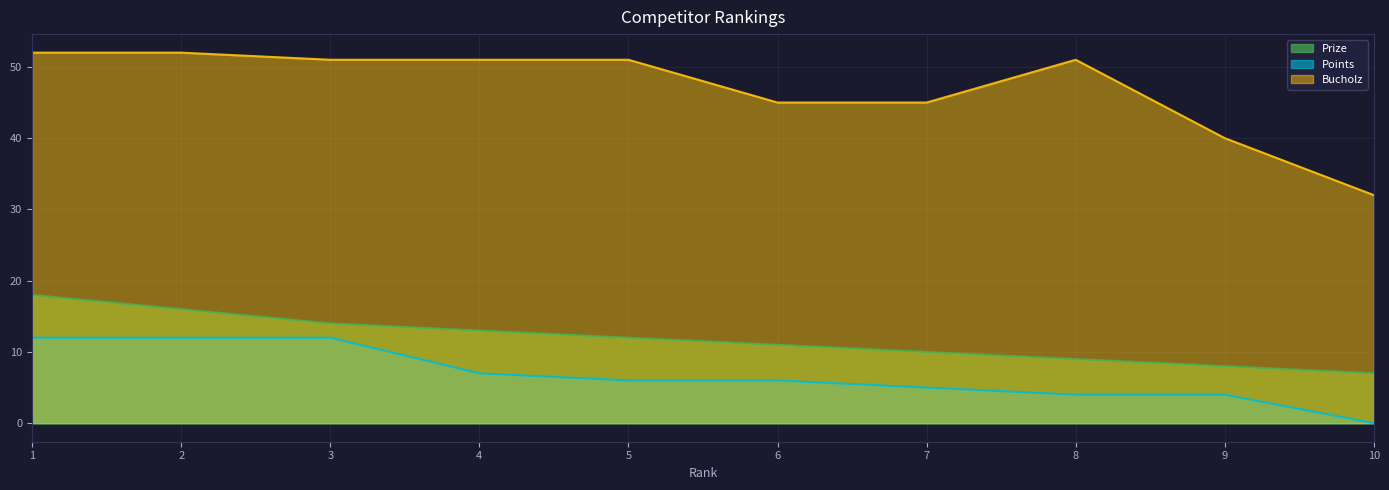

Count the number of data series in this chart.

3